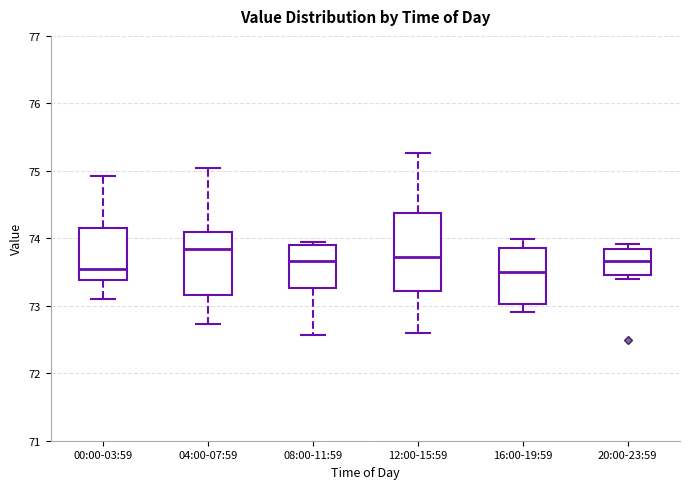

Which box has the highest median line?

04:00-07:59